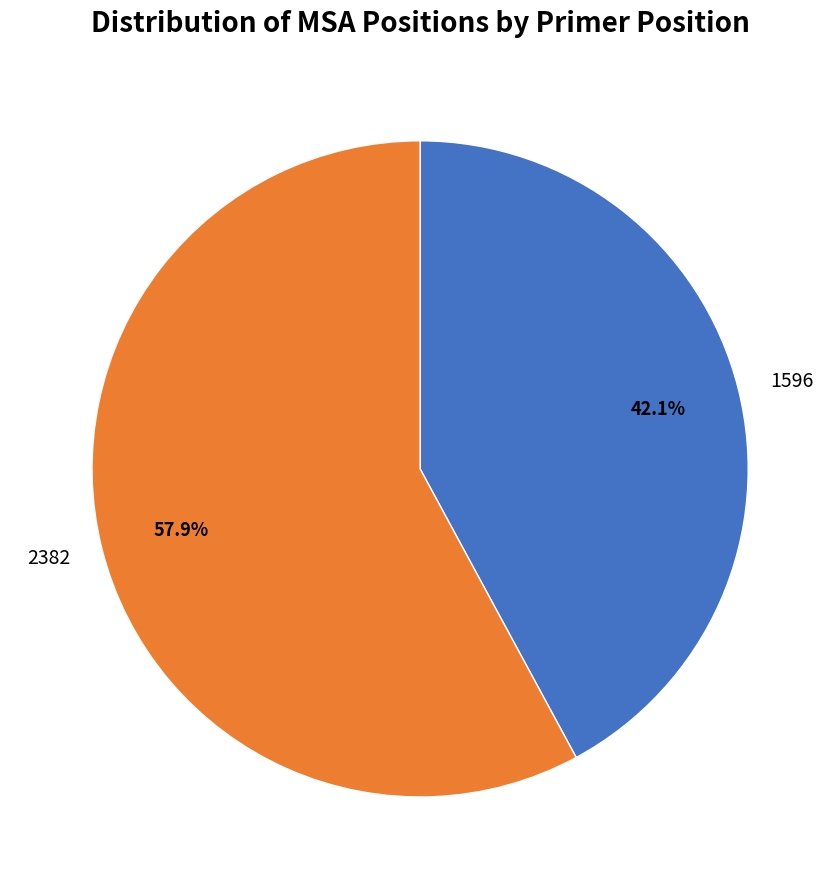

To the nearest percent, what is the difference between the 2382 and 1596 slice percentages?

16%